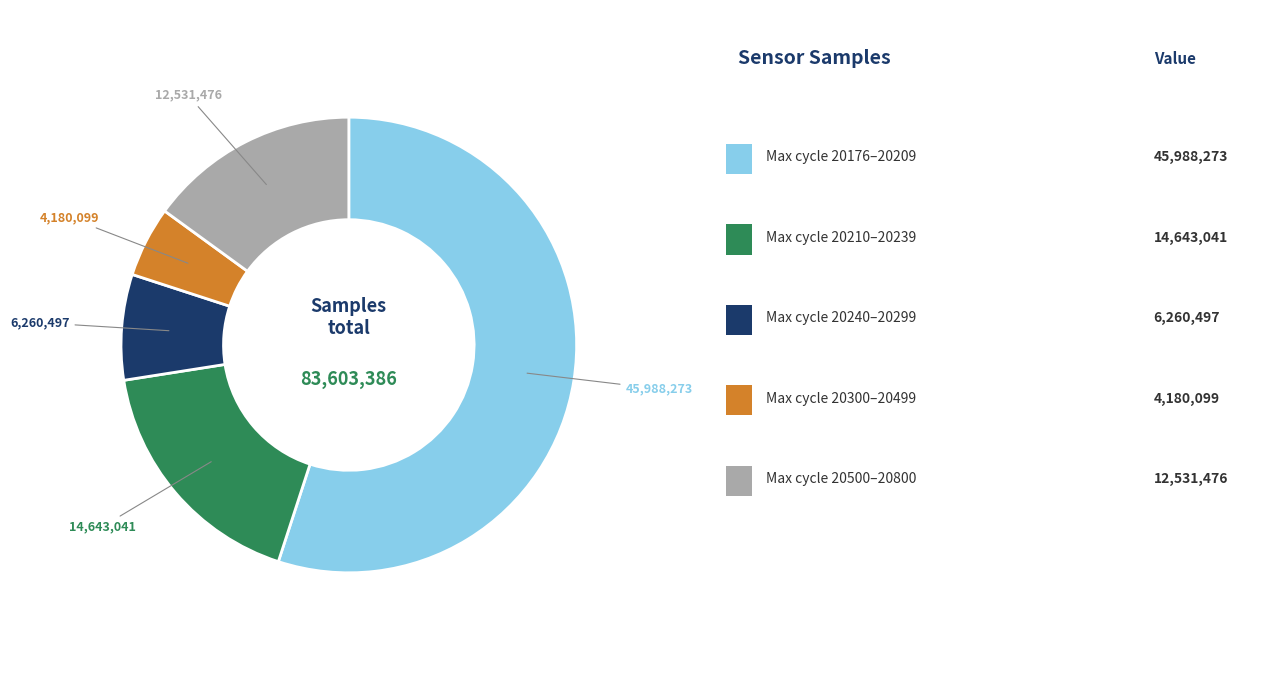

Is there a majority slice in this chart?

Yes